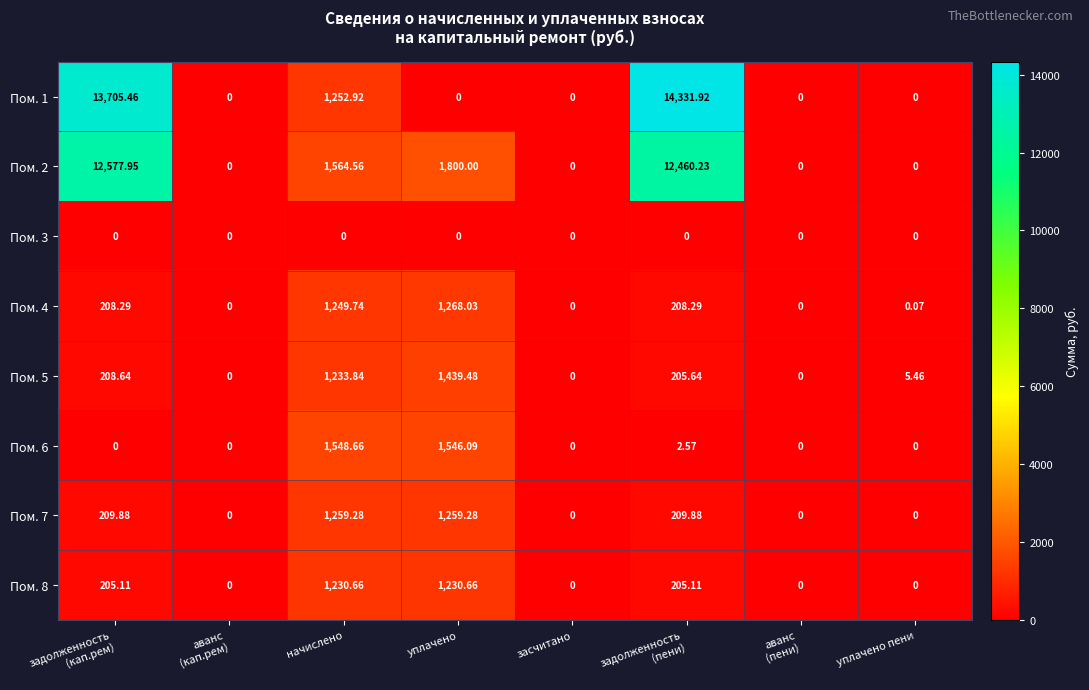

Which series has the largest total across all categories?

Пом. 1